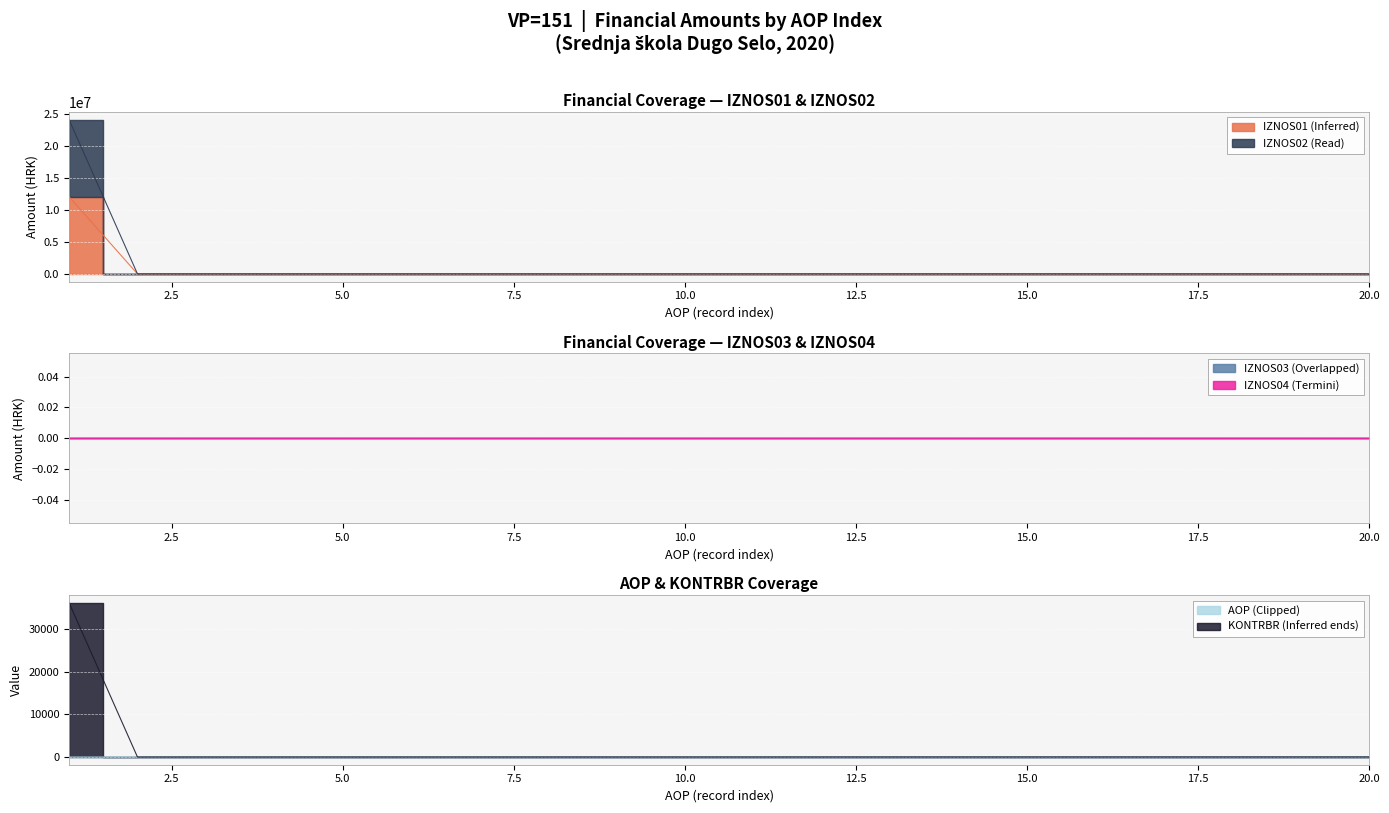

How many intersections are there between AOP and IZNOS01?

1